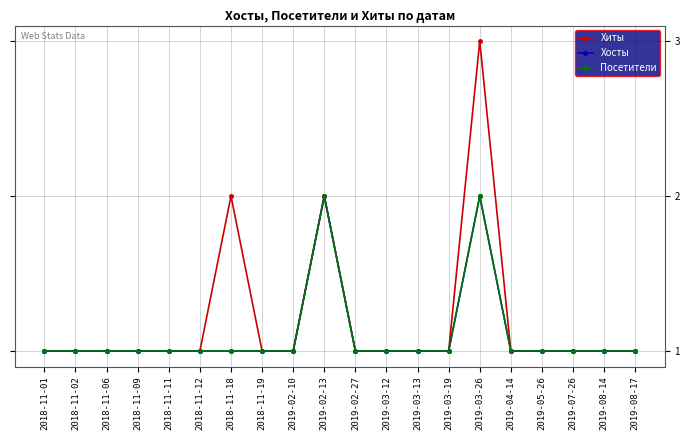

Is this an area chart (filled region under the line)?

No